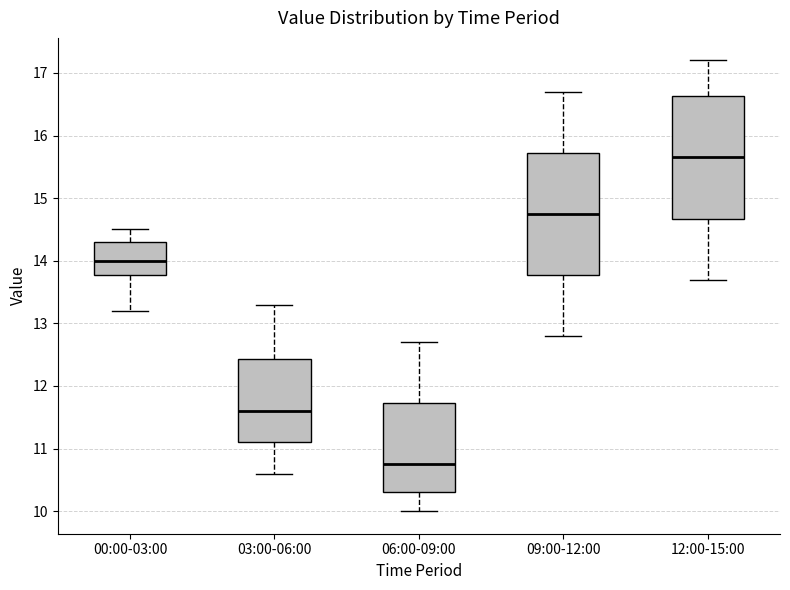

Where does the lower whisker of the box for 12:00-15:00 end on the y-axis? The values are not printed on the chart, so give them approximately, as read against the axis.

13.7